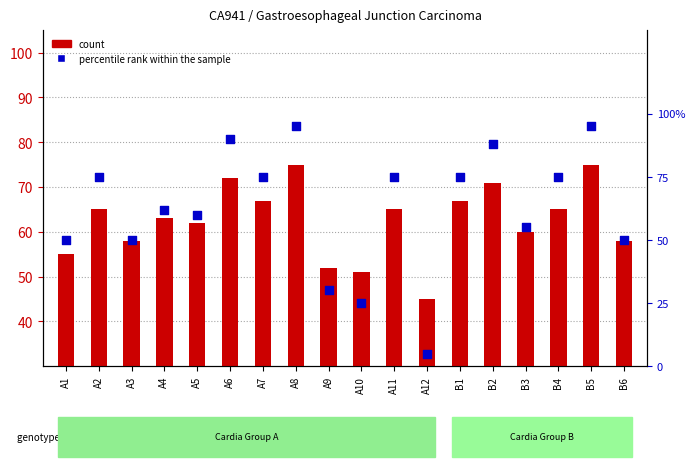

At how many categories does at least one series exceed 41?

18